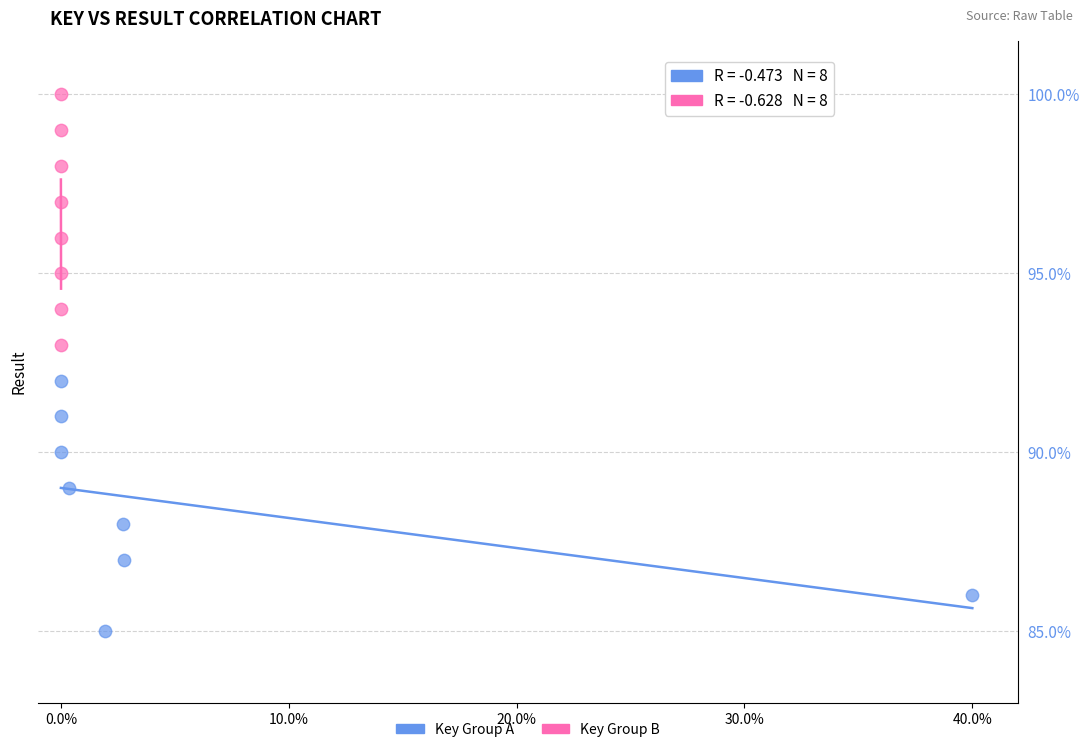

What are all the series names shown in the legend?

Key Group A, Key Group B